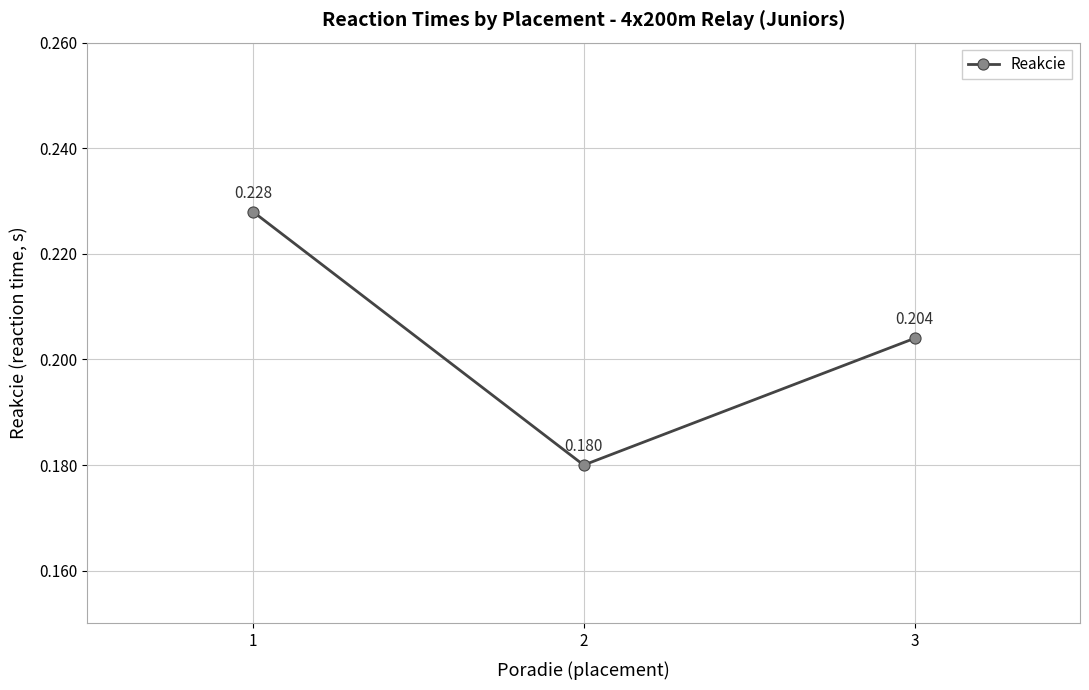

List the labels in order of value, smallest first.

2, 3, 1